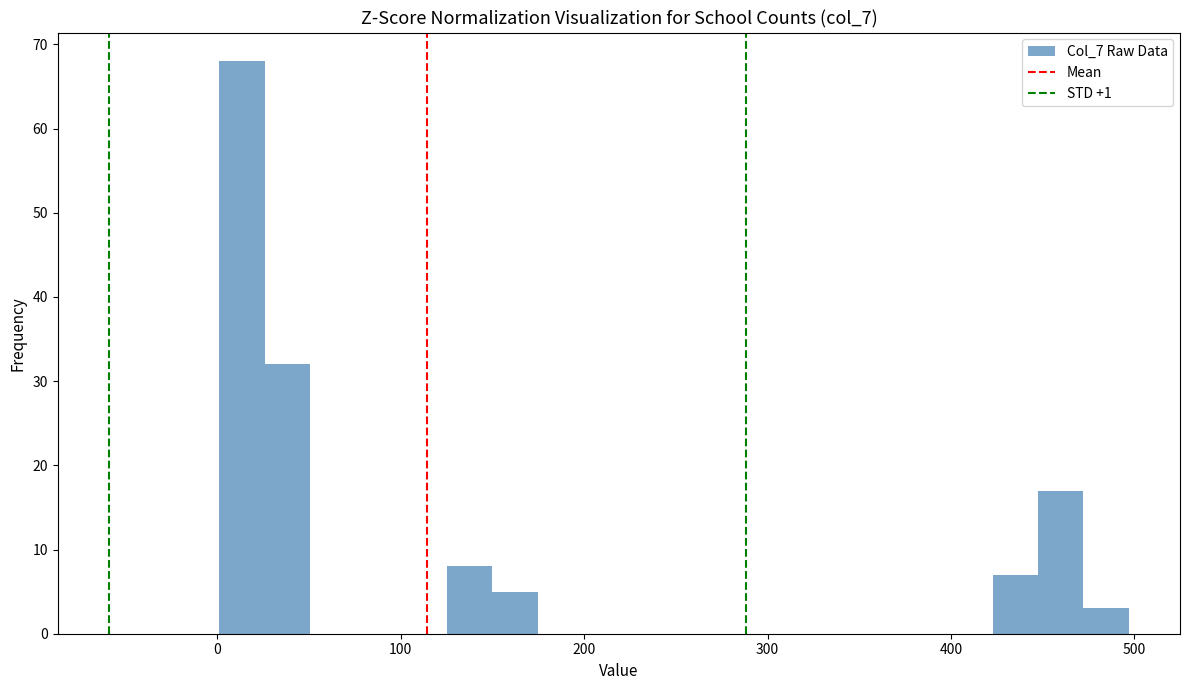

Read against the x-axis, roughly where is the centre of the tallest bar?

10